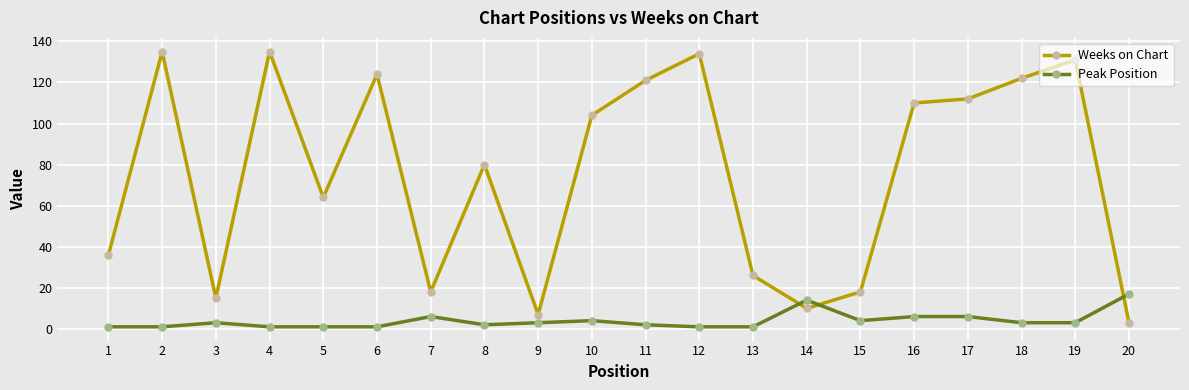

Which series has the largest range (max minus min)?

Weeks on Chart